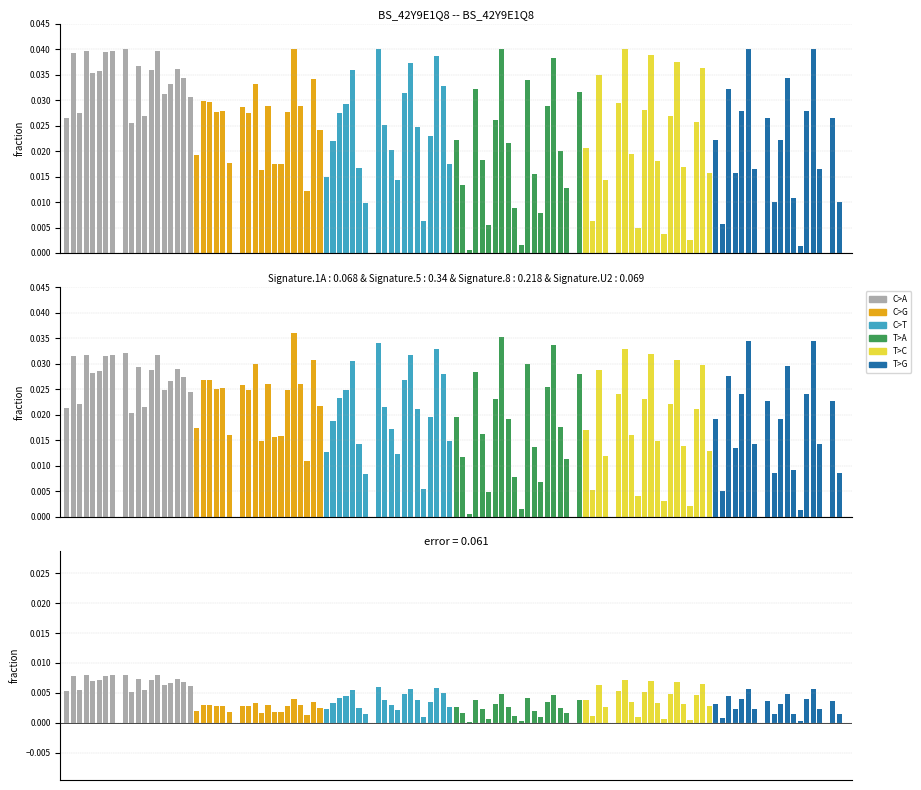

List the series in order of their peak value, lowest first.

C>G, T>A, T>G, C>T, T>C, C>A